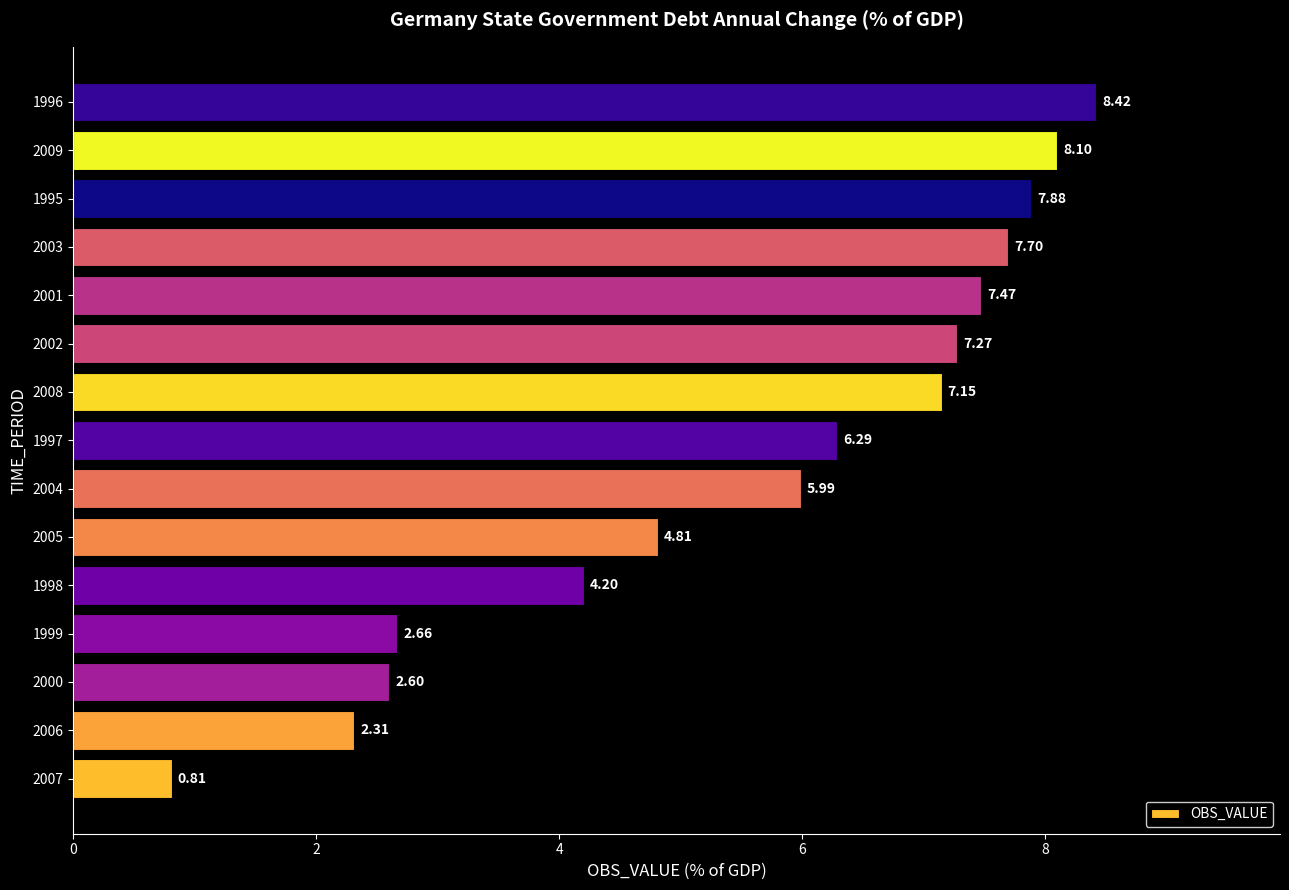

Rank the categories by value from highest to lowest.

1996, 2009, 1995, 2003, 2001, 2002, 2008, 1997, 2004, 2005, 1998, 1999, 2000, 2006, 2007